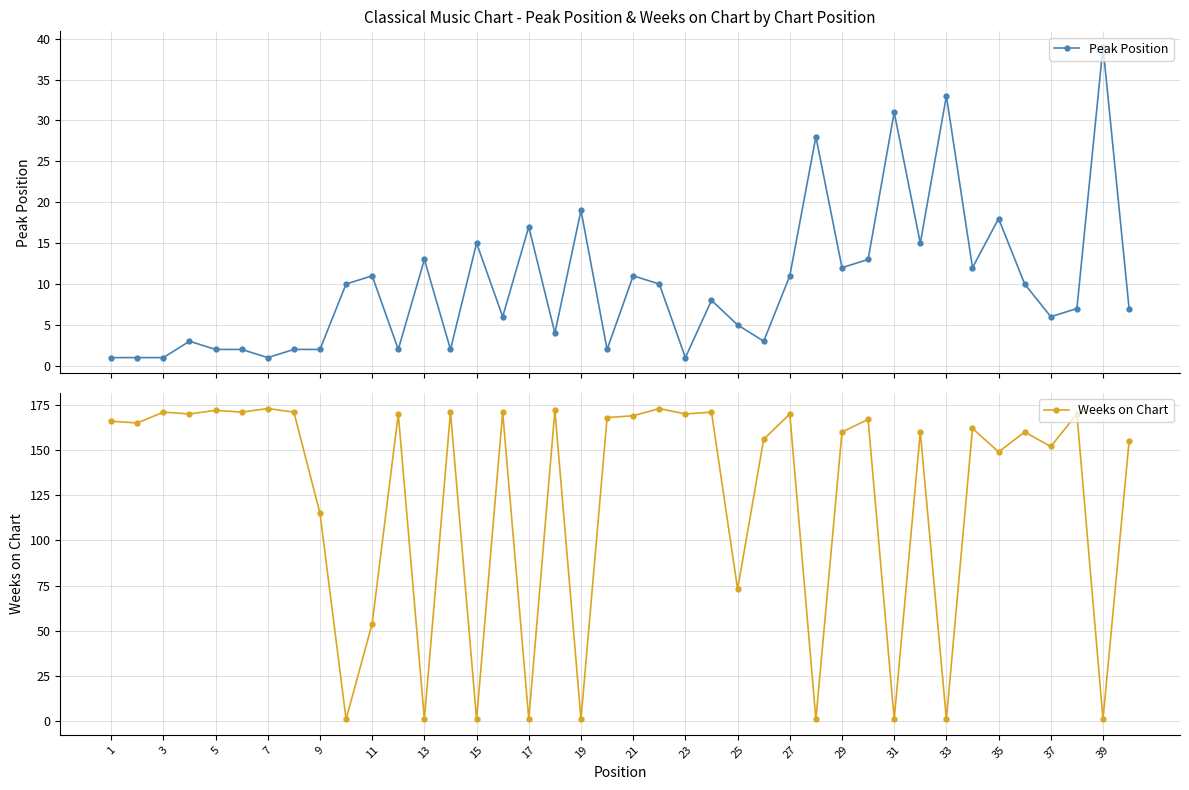

How many intersections are there between Peak Position and Weeks on Chart?

18